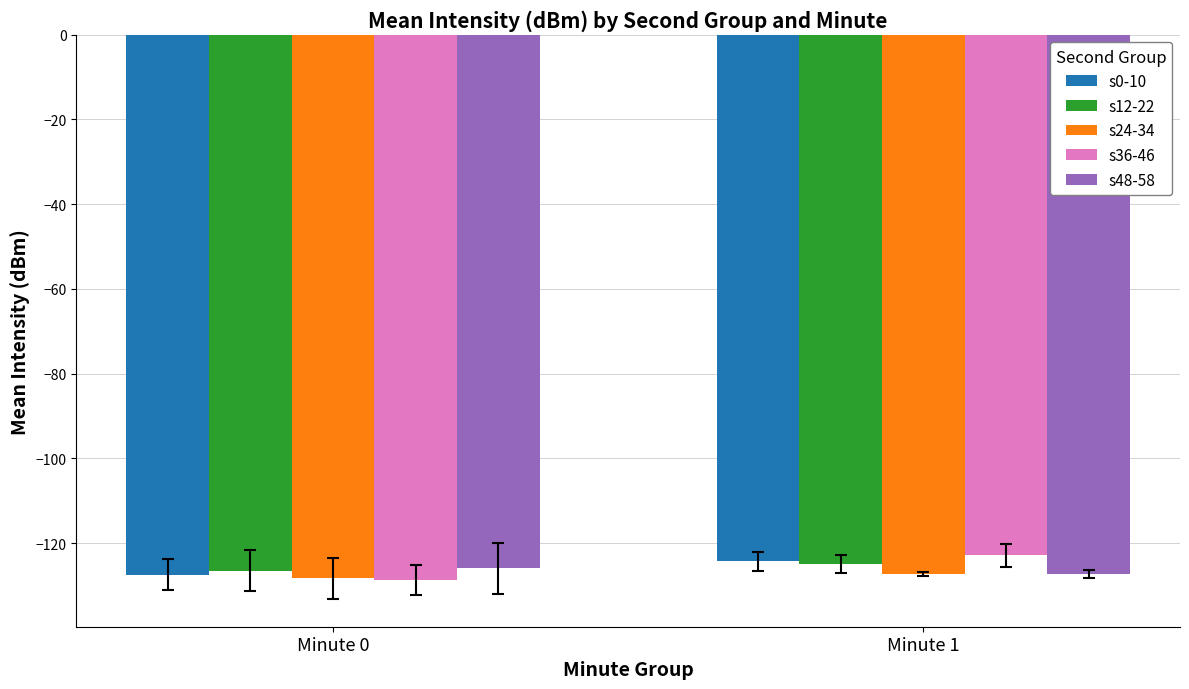

What is the value of the s48-58 bar at the 2nd from the left?

-127.3